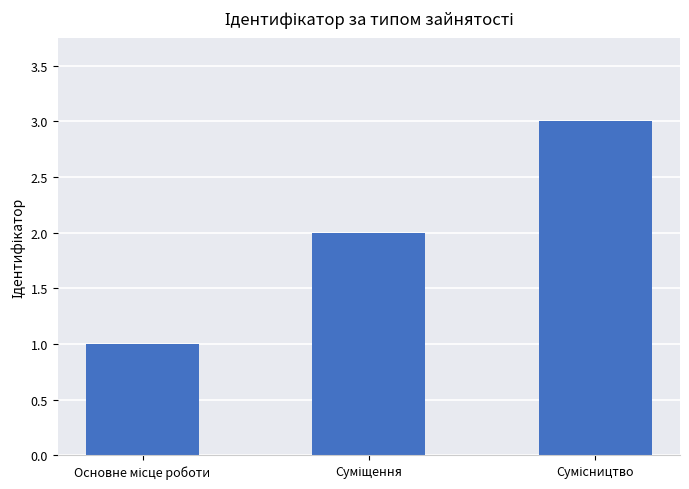

What is the average value?

2